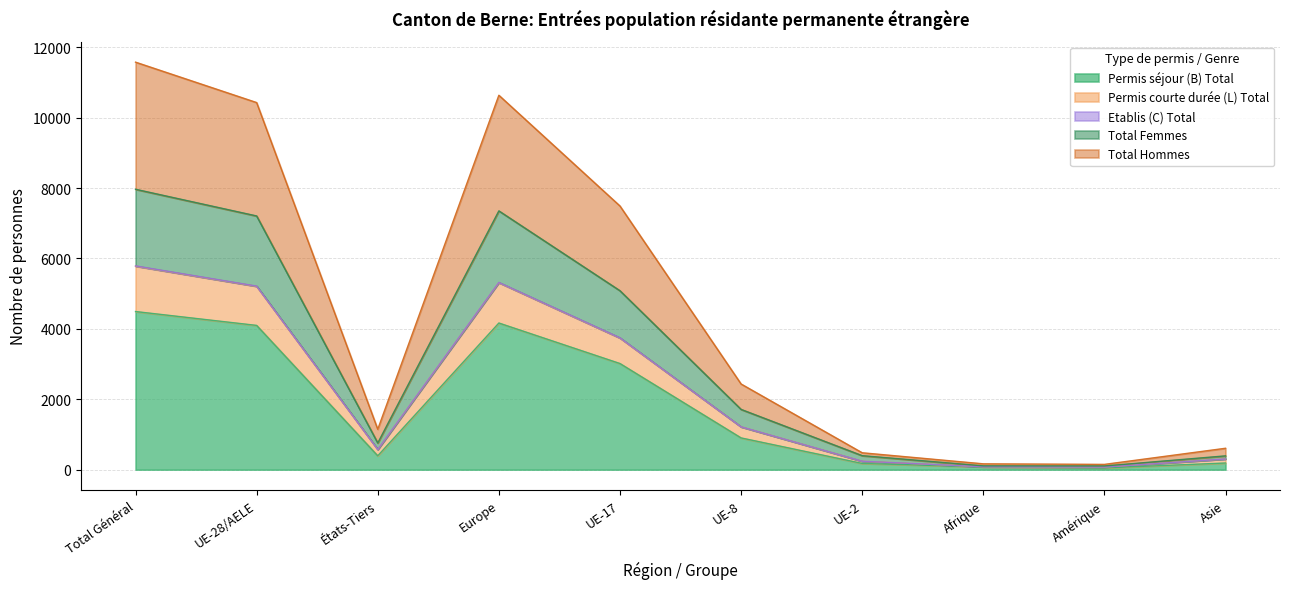

True or false: Permis séjour (B) Total and Permis courte durée (L) Total cross at least once.

False